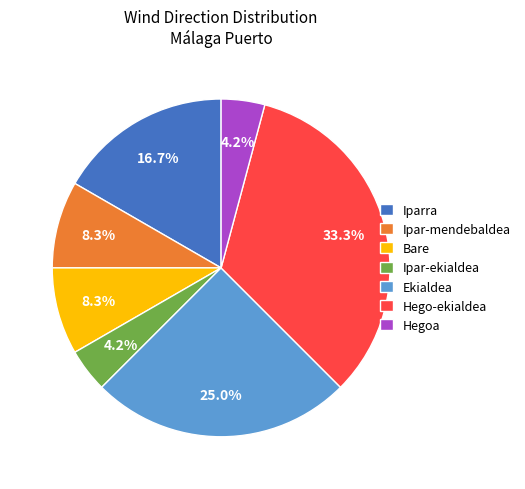

What is the ratio of the value at Ekialdea to the value at Hego-ekialdea?

0.8